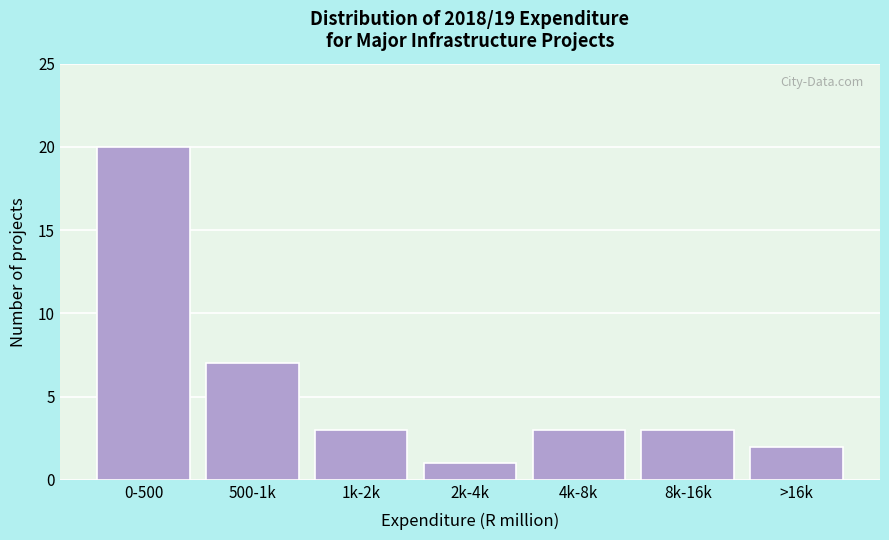

Reading right to left, transcribe all the data shown in this chart.

2	3	3	1	3	7	20